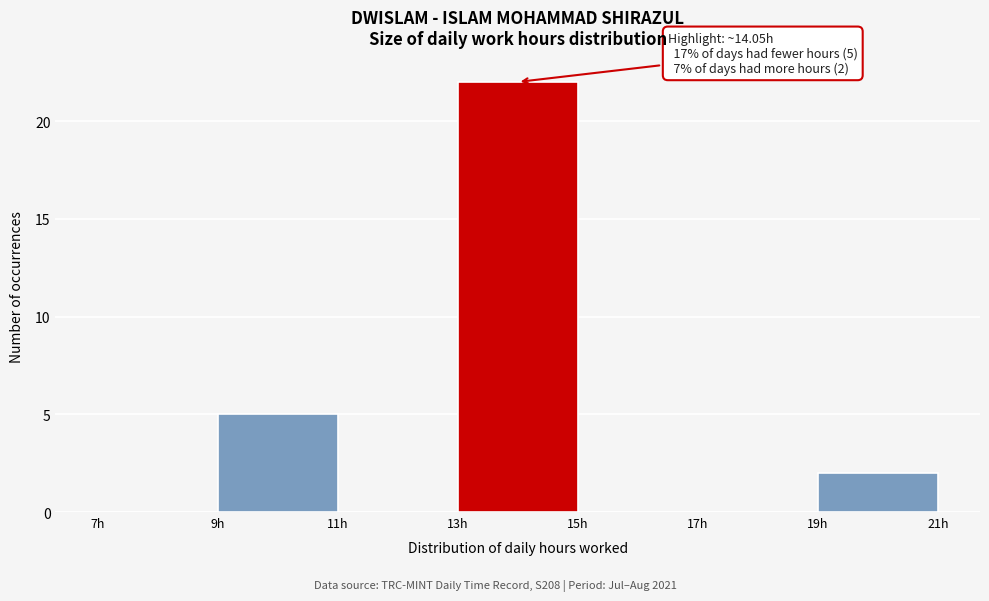

Which range on the x-axis has the tallest bar?

13 to 15